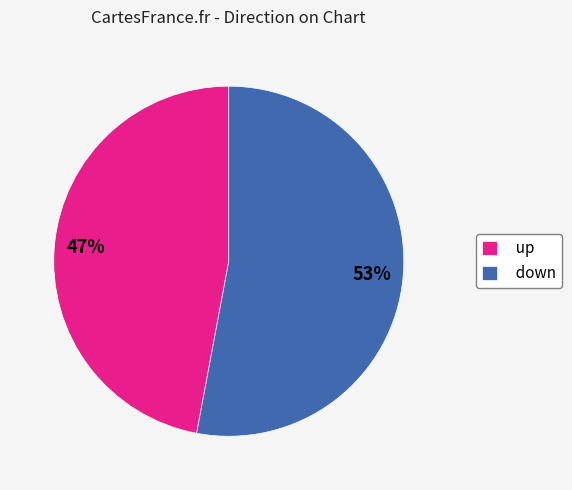

To the nearest percent, what is the combined percentage of up and down?

100%